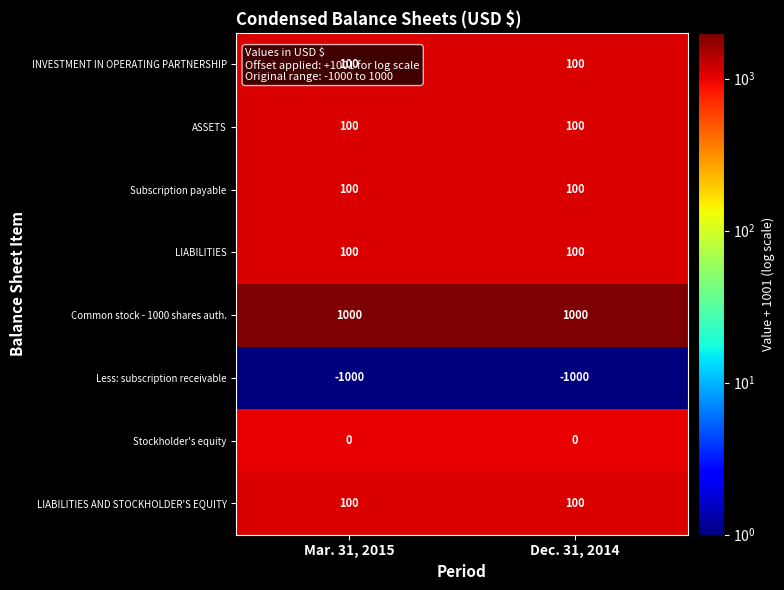

What is the smallest value displayed?

-1000